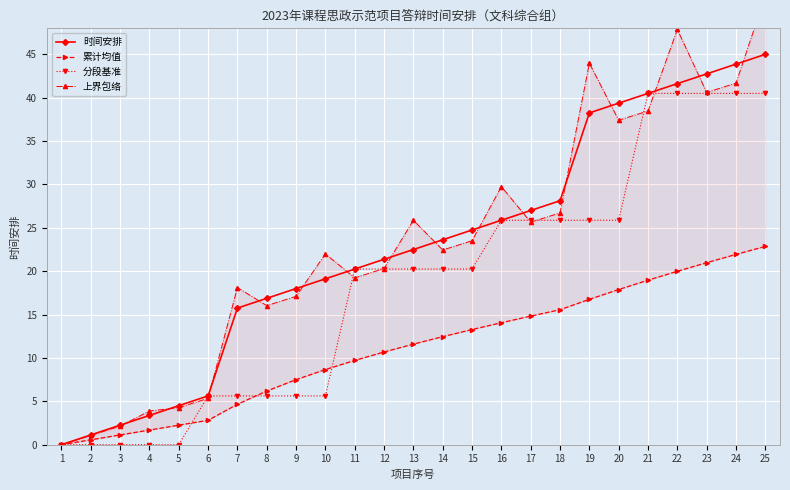

True or false: 累计均值 and 时间安排 intersect in this chart.

False